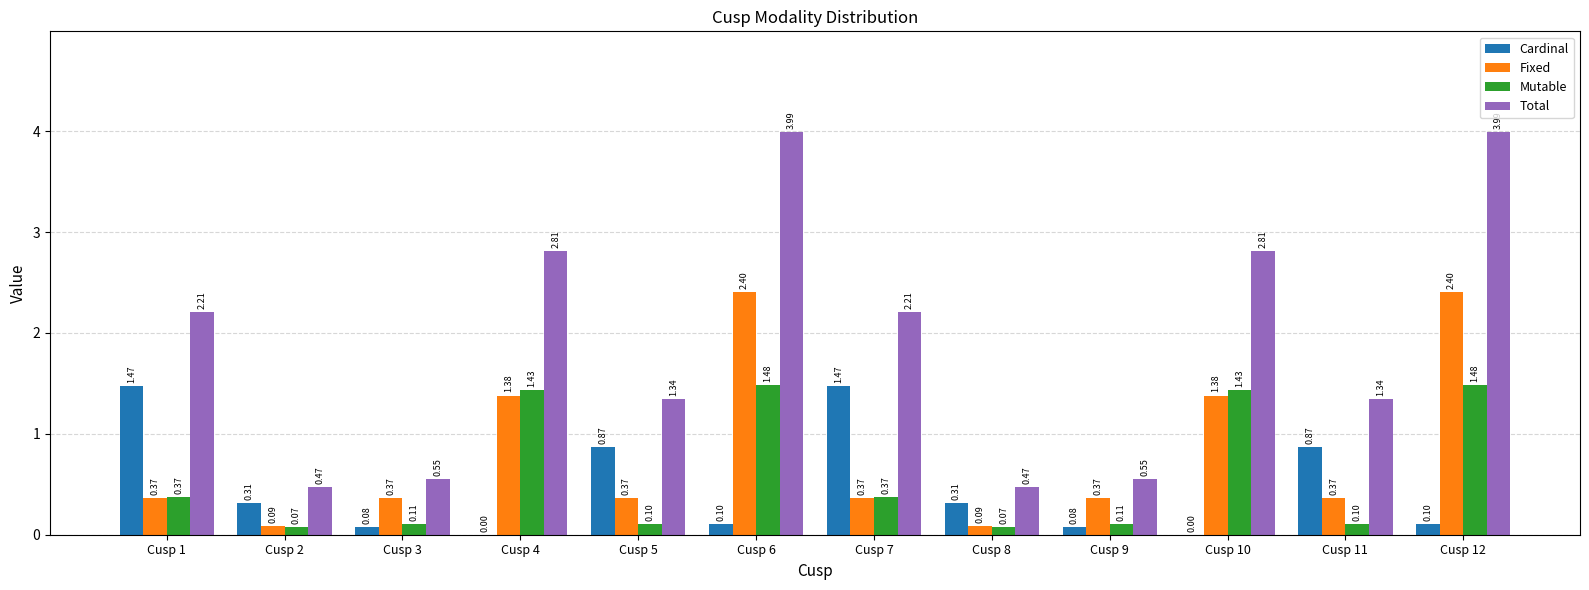

How many groups of bars are there?

12